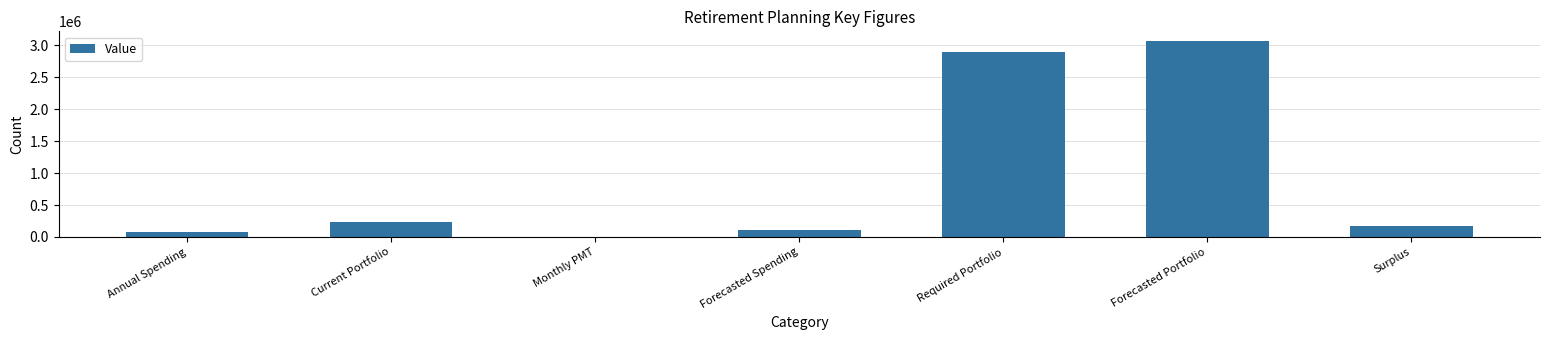

Is it true that the value at Forecasted Portfolio is 5308387.0?

False